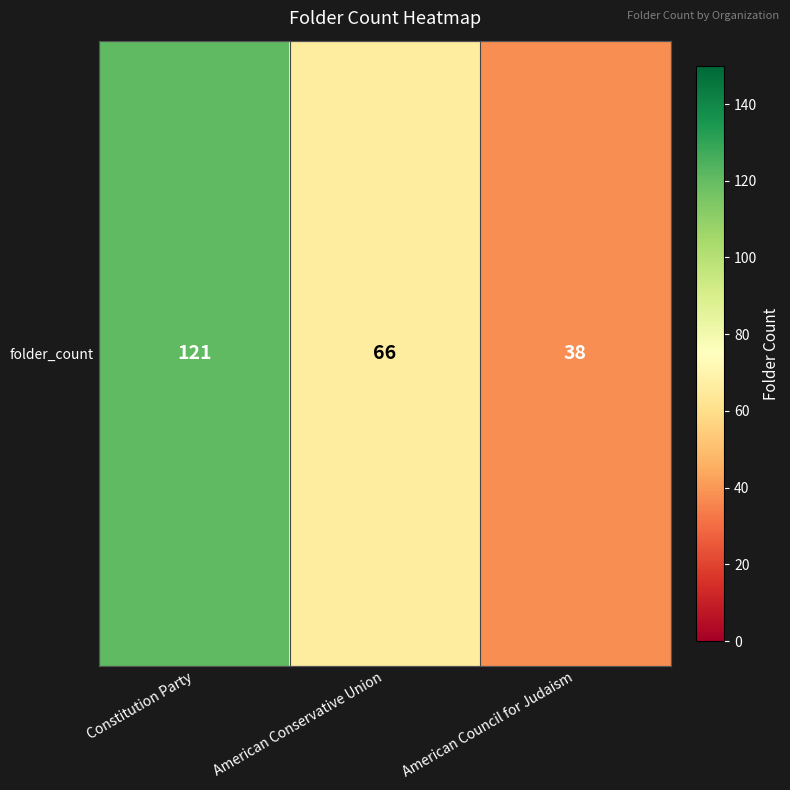

Reading left to right, transcribe all the data shown in this chart.

121	66	38